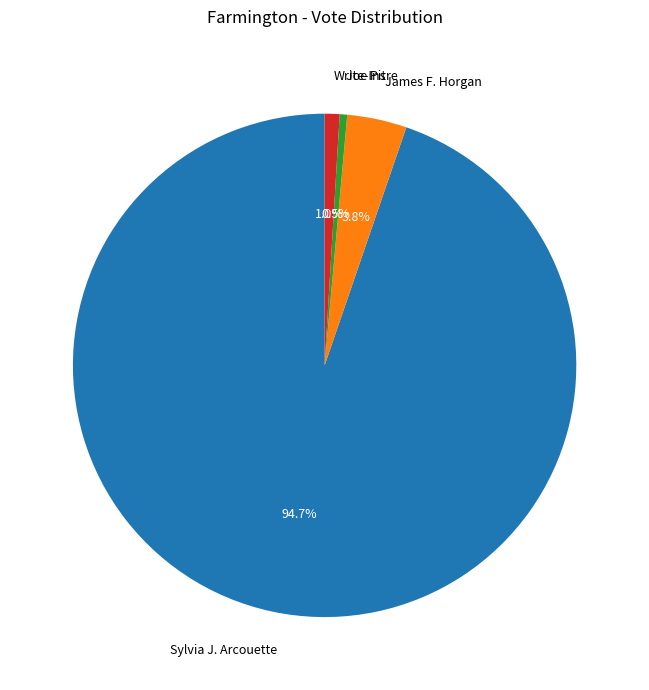

Is Sylvia J. Arcouette the majority of the pie?

Yes